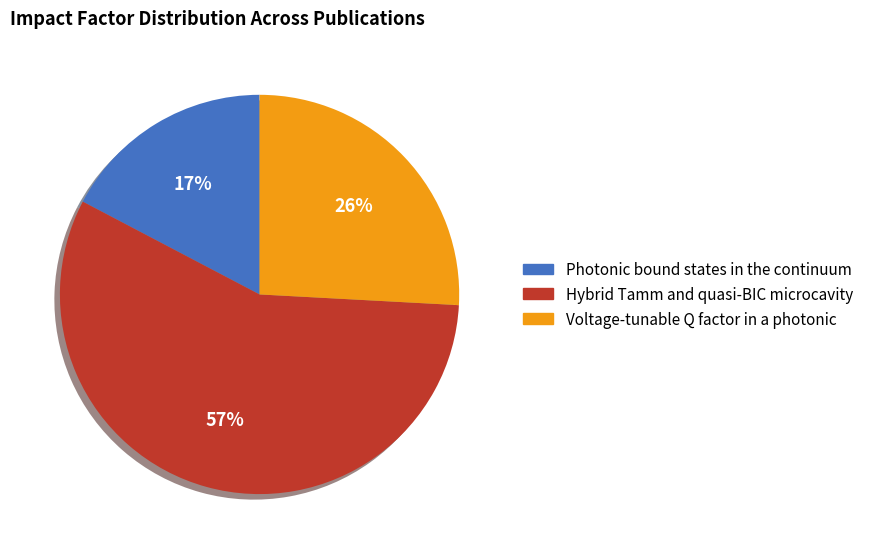

Does Hybrid Tamm and quasi-BIC microcavity represent more than half of the total?

Yes